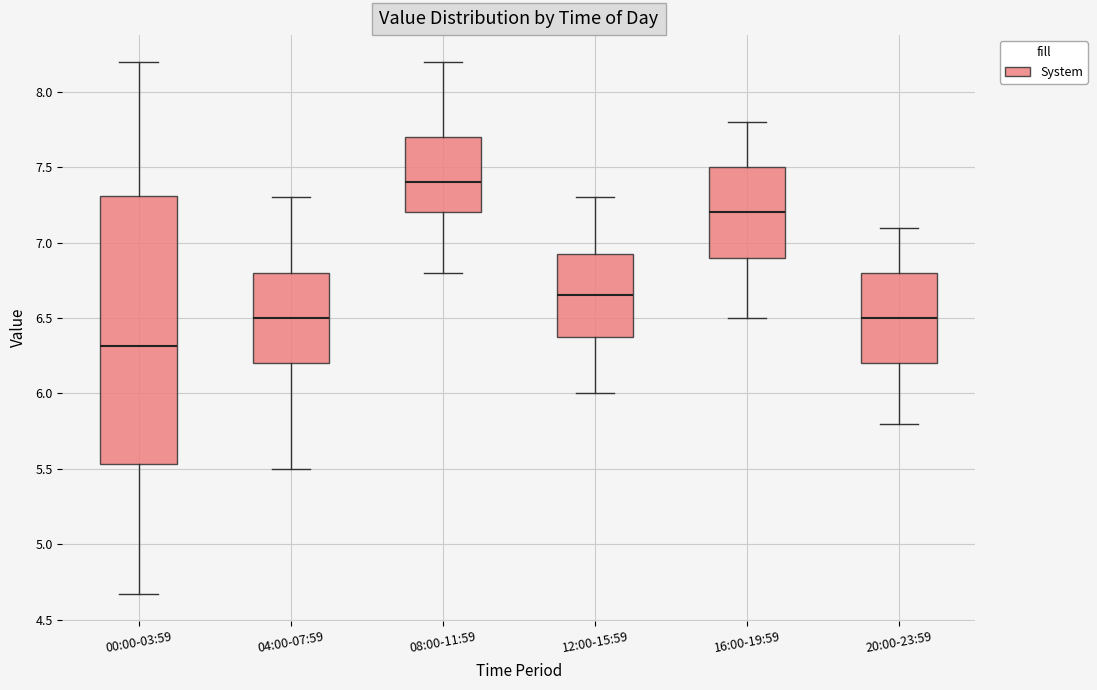

Reading left to right, read every box against the y-axis: the position of its median line, the range the box covers, and the ends of its whiskers. The values are not printed on the chart, so give them approximately, as read against the axis.

00:00-03:59: median 6.30, box 5.55 to 7.30, whiskers 4.65 to 8.20
04:00-07:59: median 6.50, box 6.20 to 6.80, whiskers 5.50 to 7.30
08:00-11:59: median 7.40, box 7.20 to 7.70, whiskers 6.80 to 8.20
12:00-15:59: median 6.65, box 6.40 to 6.95, whiskers 6.00 to 7.30
16:00-19:59: median 7.20, box 6.90 to 7.50, whiskers 6.50 to 7.80
20:00-23:59: median 6.50, box 6.20 to 6.80, whiskers 5.80 to 7.10